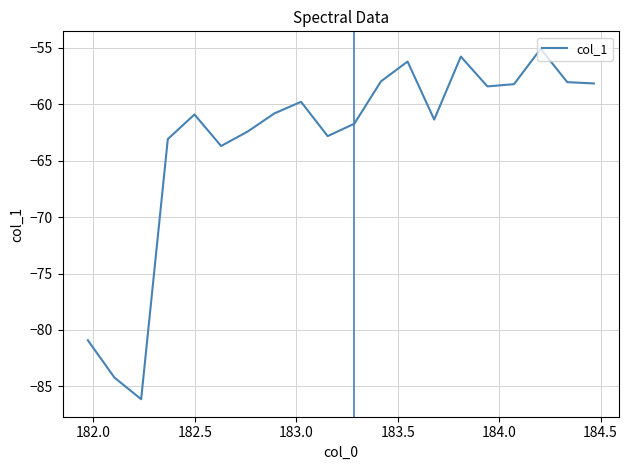

What is the difference between the maximum and minimum values?

31.1